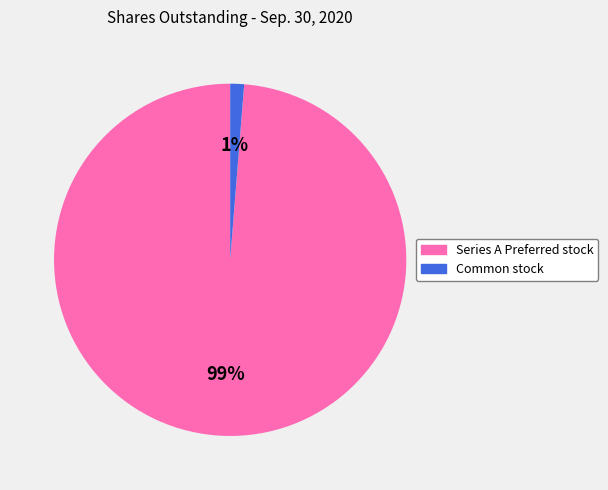

Count the number of slices in the pie.

2